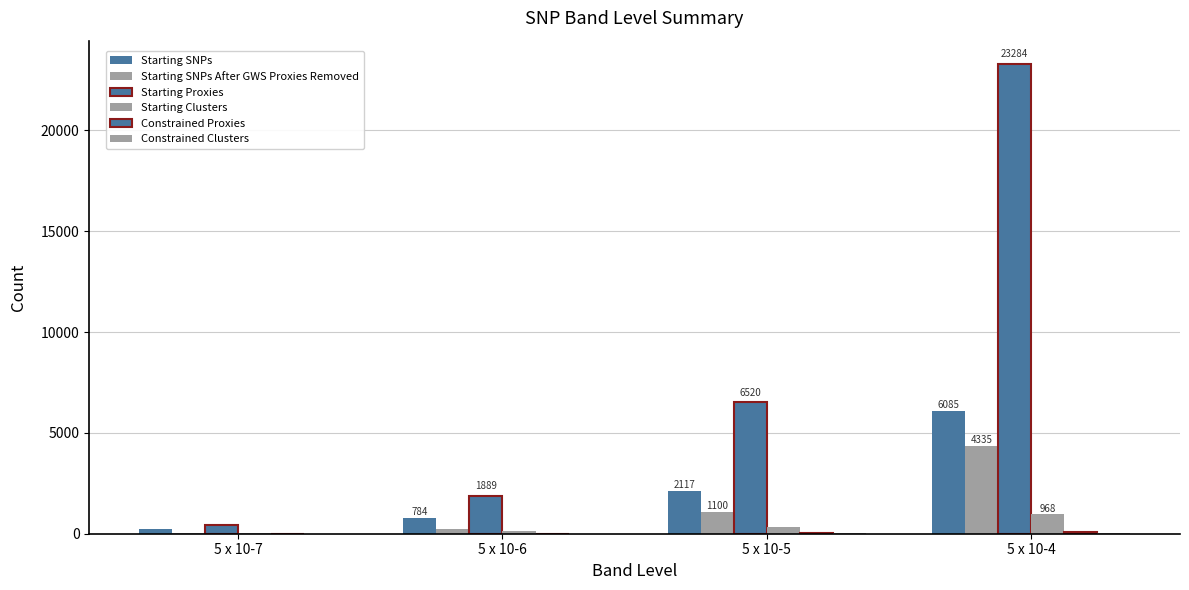

Count the number of categories in the chart.

4